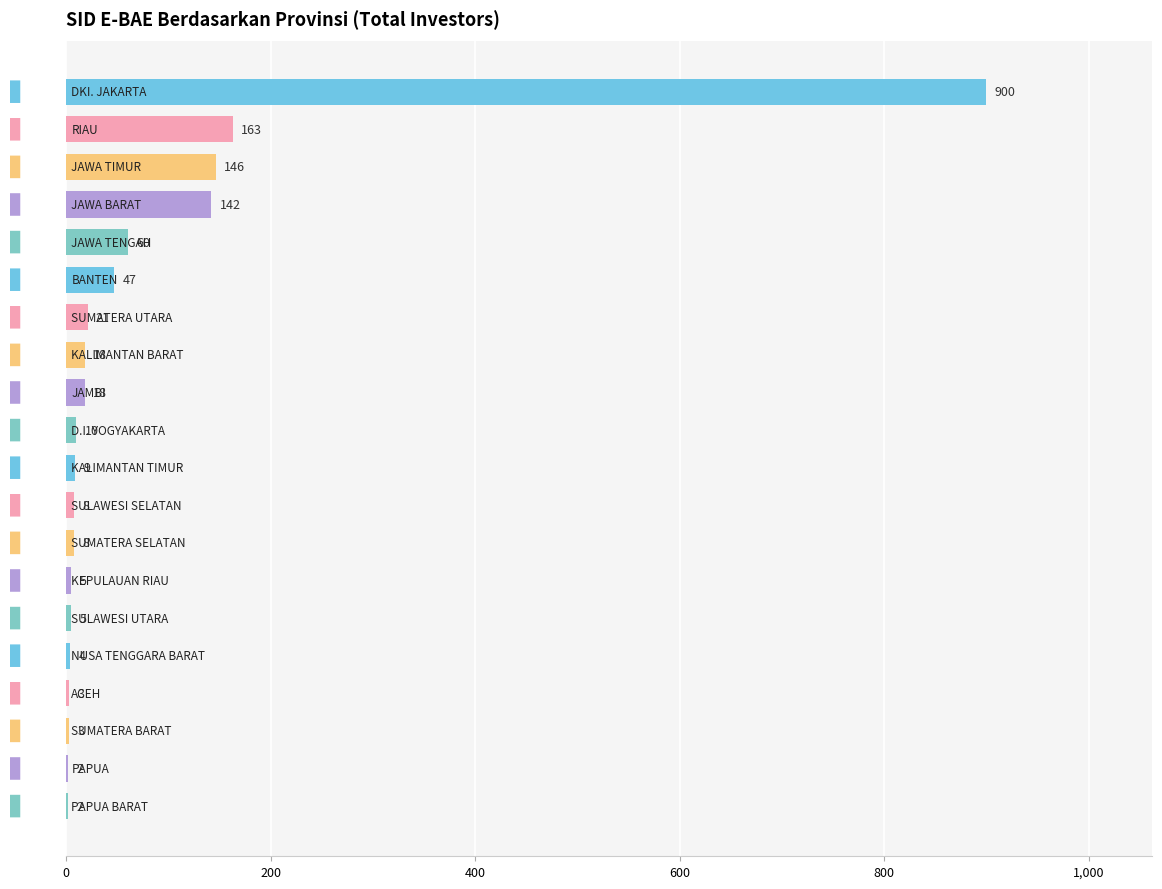

What is the maximum value shown in the chart?

900